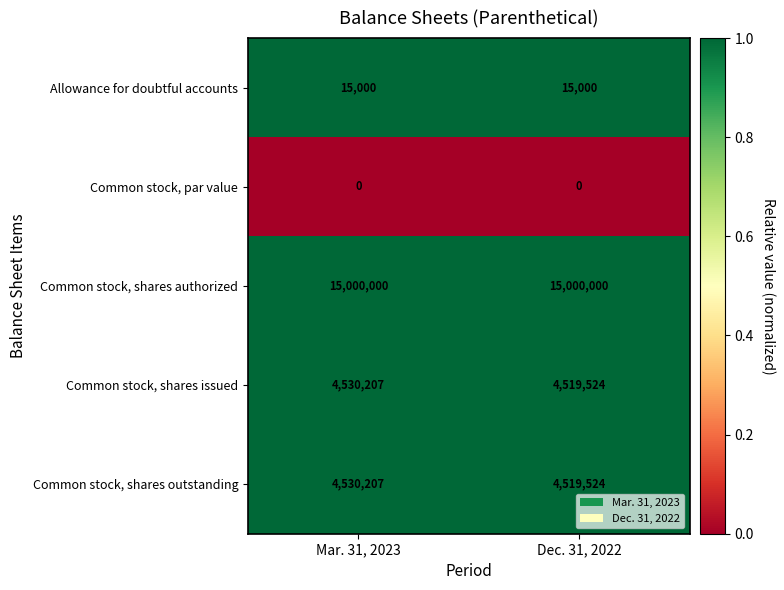

Rank the categories by Common stock, shares issued value from lowest to highest.

Dec. 31, 2022, Mar. 31, 2023